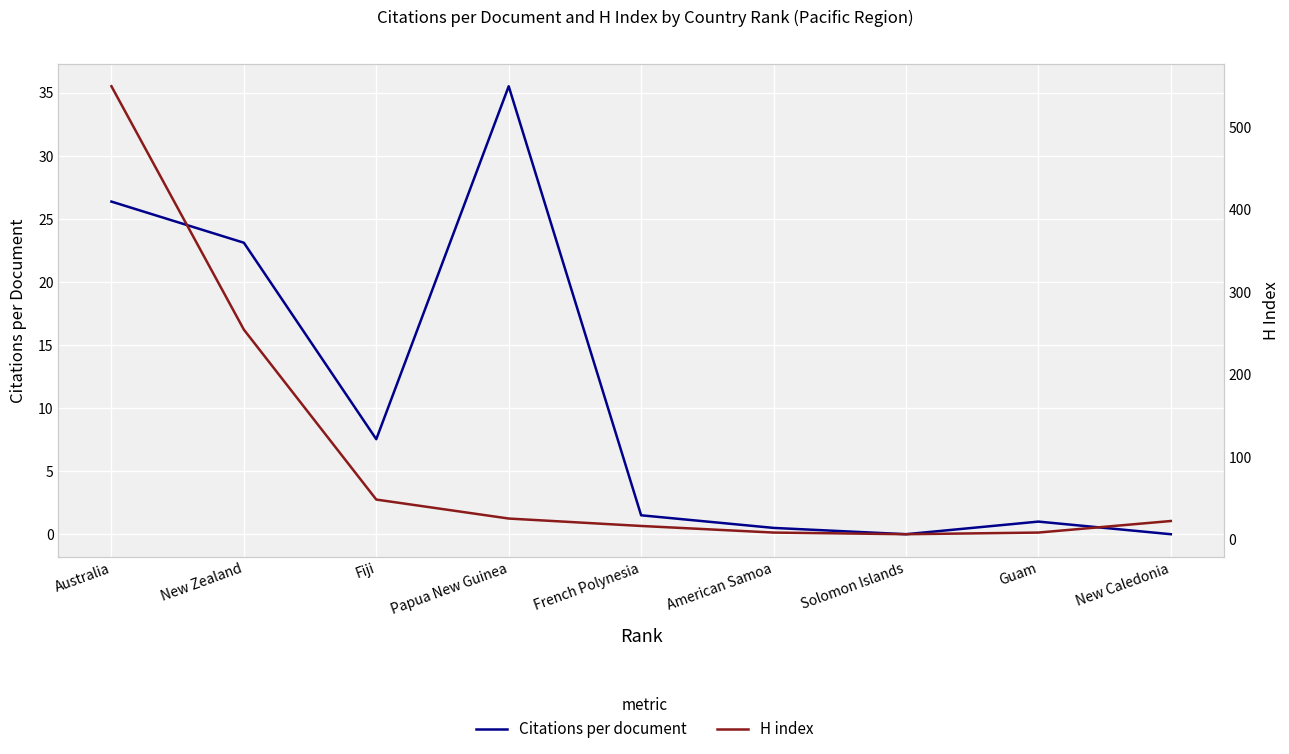

Is the value of Citations per document at Australia greater than the value of H index at Guam?

Yes